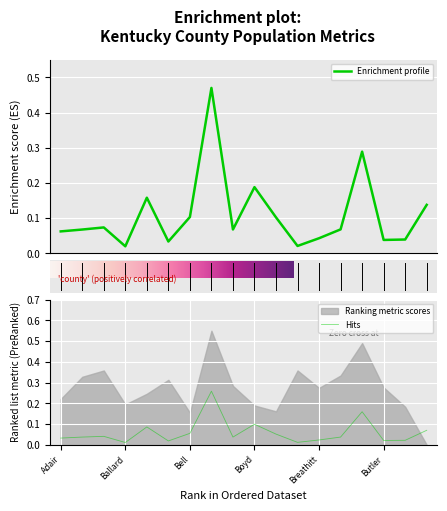

Is it true that Hits equals 0.0 at Bell?

False